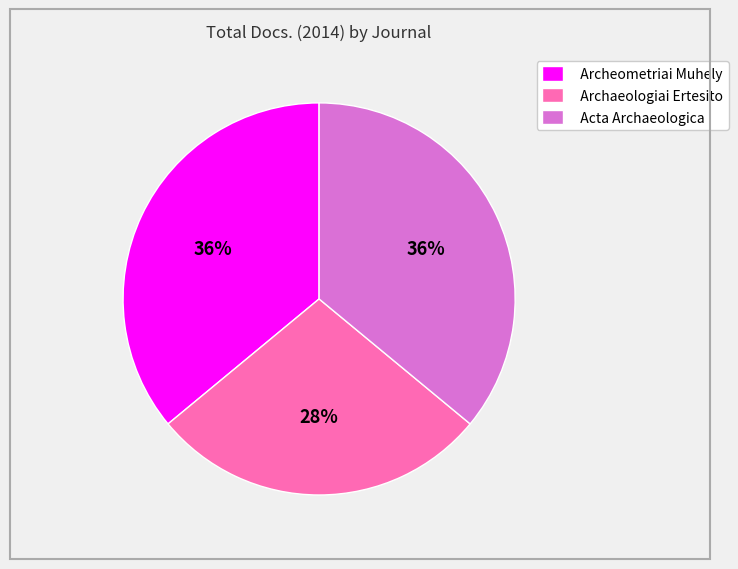

Which category has the smallest portion of the pie?

Archaeologiai Ertesito